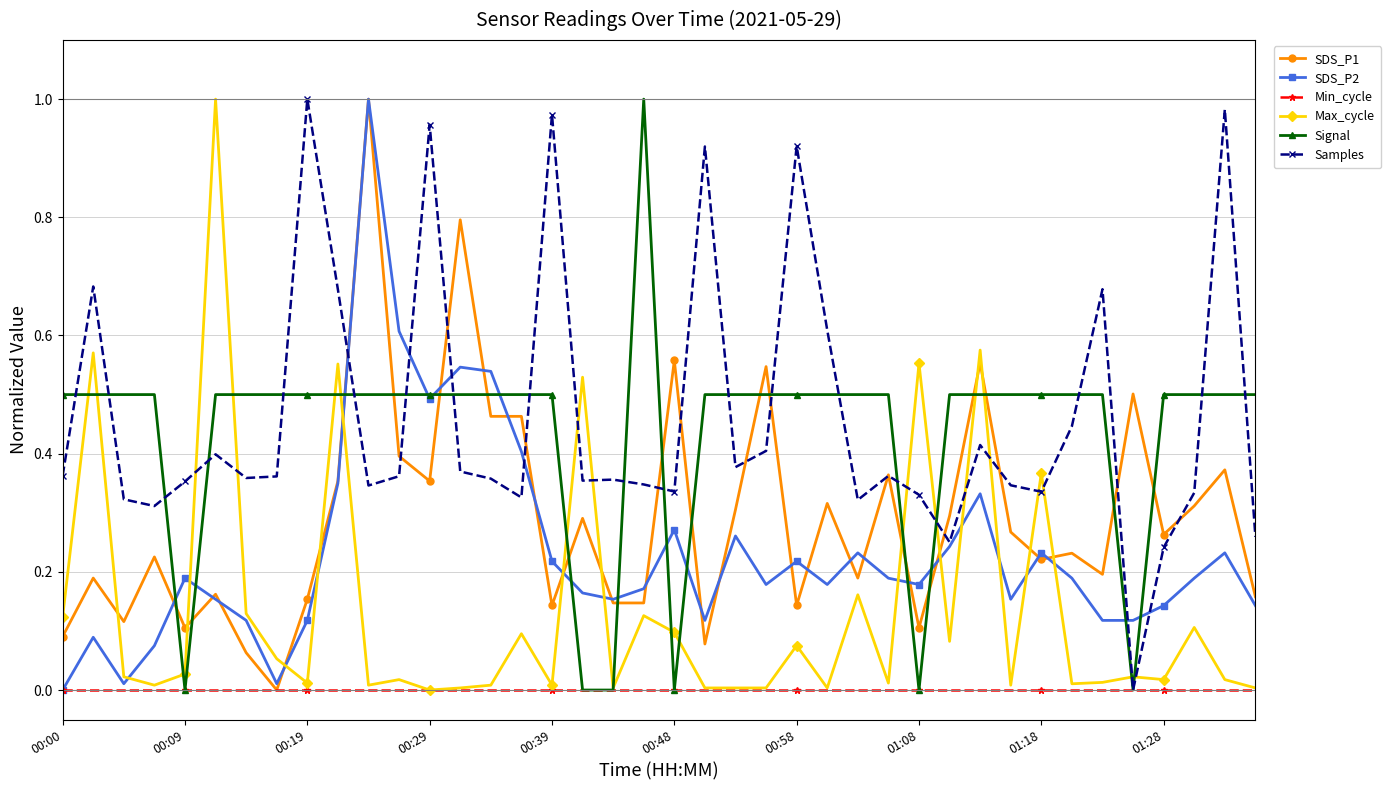

After their last crossing, which series has the higher values: Max_cycle or SDS_P2?

SDS_P2